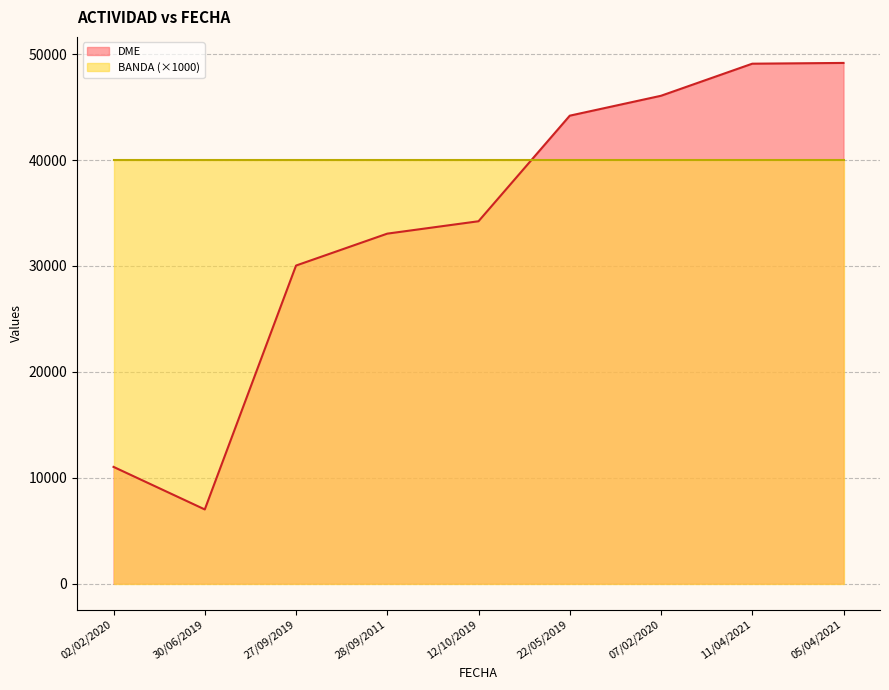

Where does the data first go above 34223?

22/05/2019